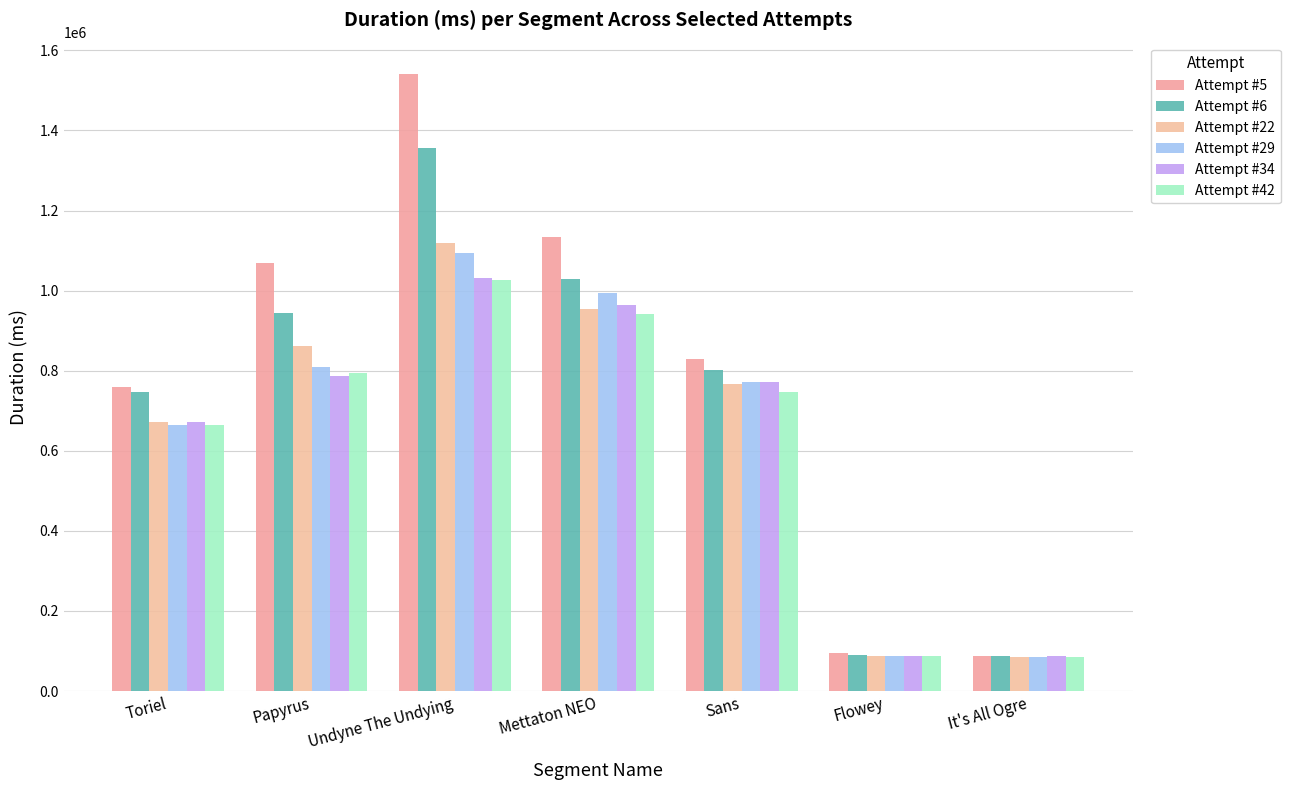

What are all the series names shown in the legend?

Attempt #5, Attempt #6, Attempt #22, Attempt #29, Attempt #34, Attempt #42